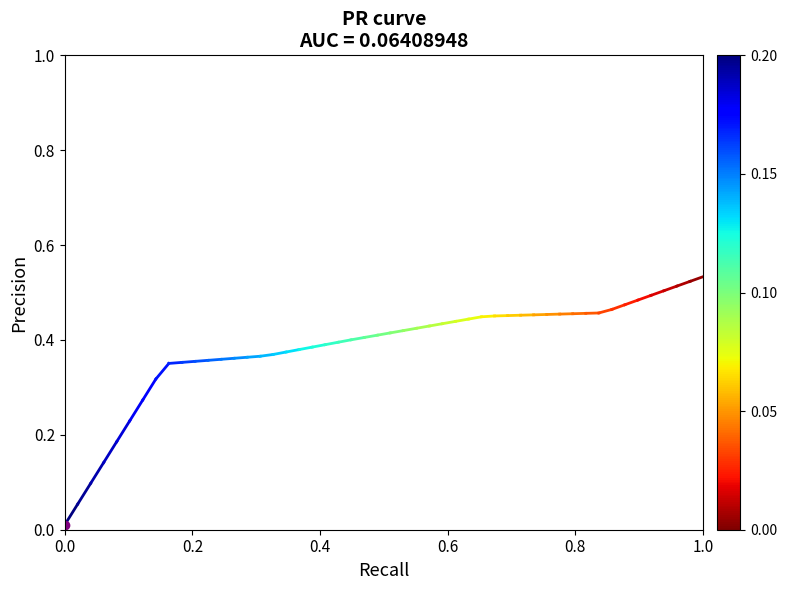

The value at 0.0 is 0.0. True or false?

False